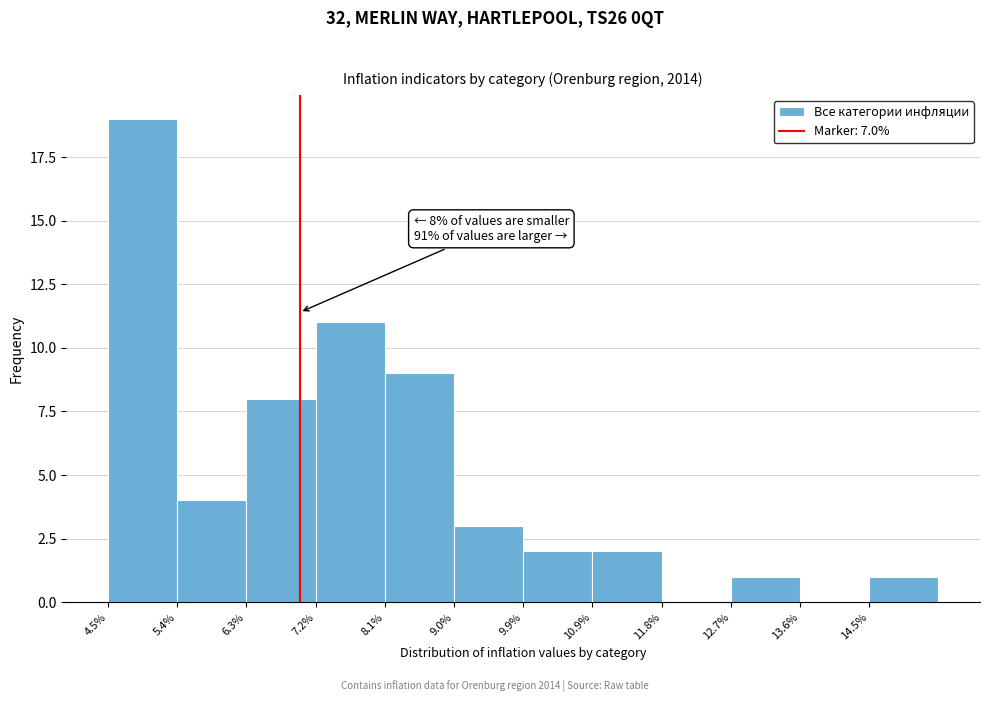

Over which range of the x-axis is the bar tallest?

4.5 to 5.4